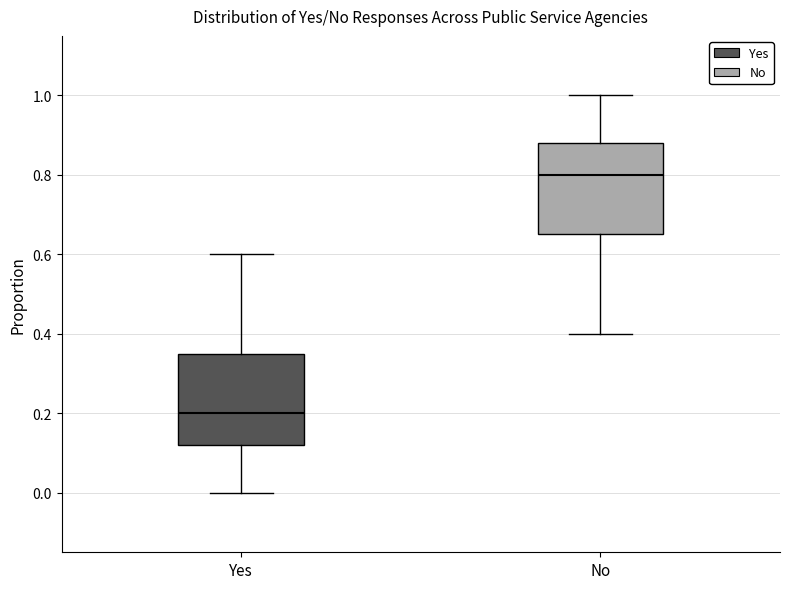

Reading left to right, read every box against the y-axis: the position of its median line, the range the box covers, and the ends of its whiskers. The values are not printed on the chart, so give them approximately, as read against the axis.

Yes: median 0.20, box 0.12 to 0.36, whiskers 0.00 to 0.60
No: median 0.80, box 0.66 to 0.88, whiskers 0.40 to 1.00